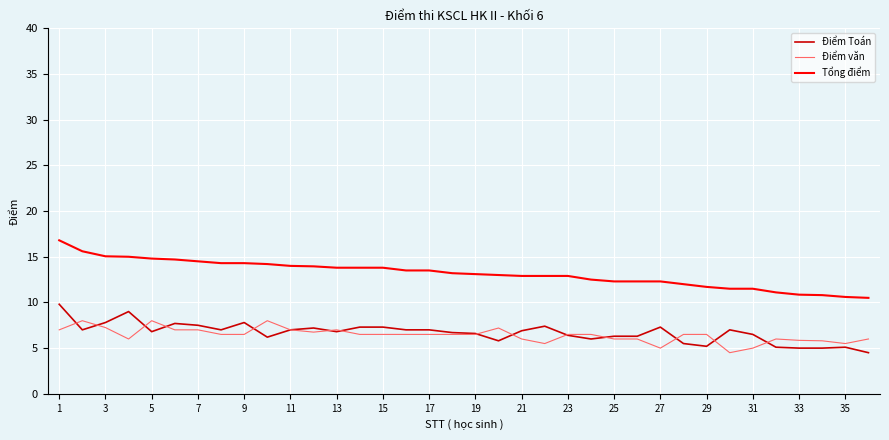

List the series in order of their peak value, lowest first.

Điểm văn, Điểm Toán, Tổng điểm